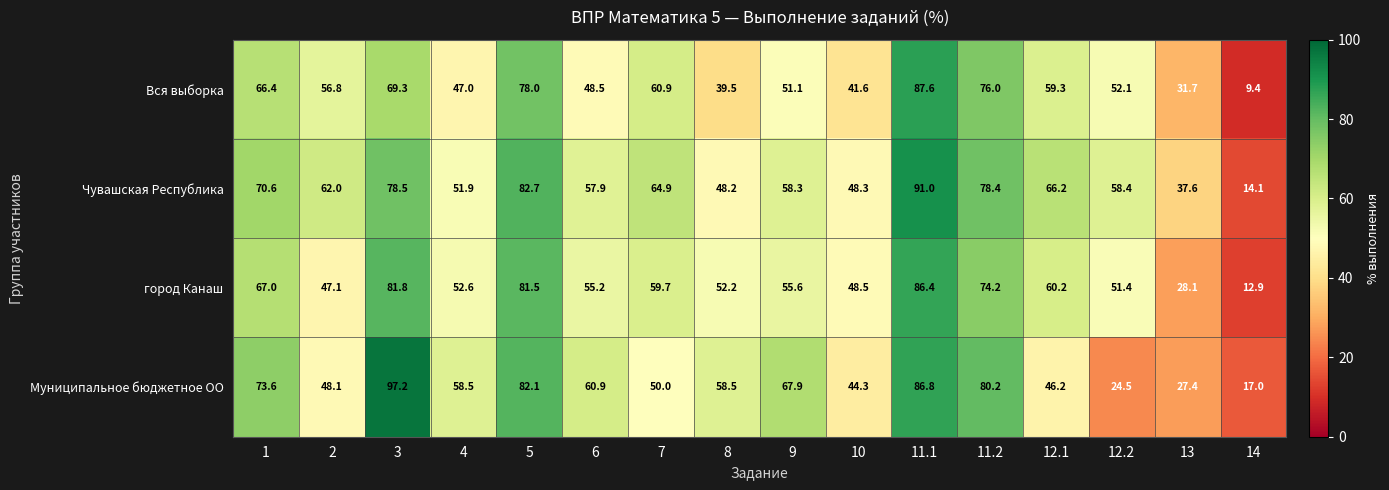

Is it true that Вся выборка equals 60.9 at 7?

True